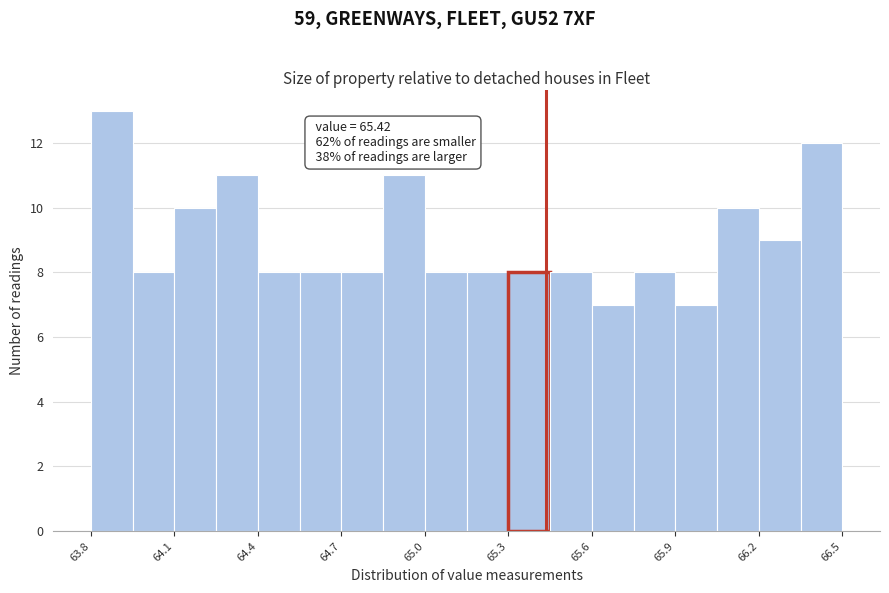

Around what value on the x-axis is the tallest bar? Give the approximate position of its centre, as read against the axis.

63.85